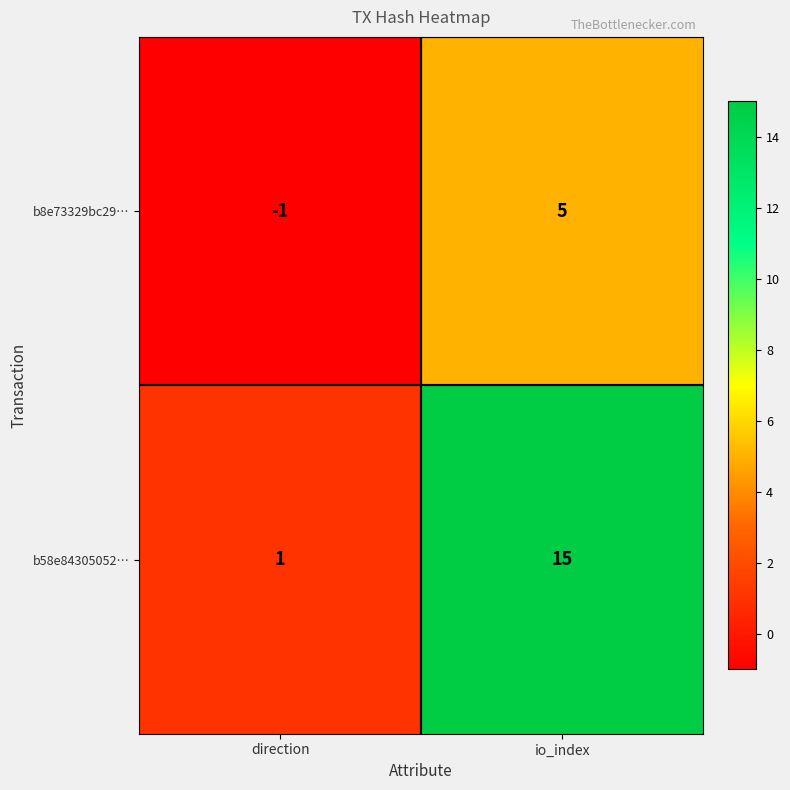

At direction, list the series in order from smallest to largest.

b8e73329bc29…, b58e84305052…